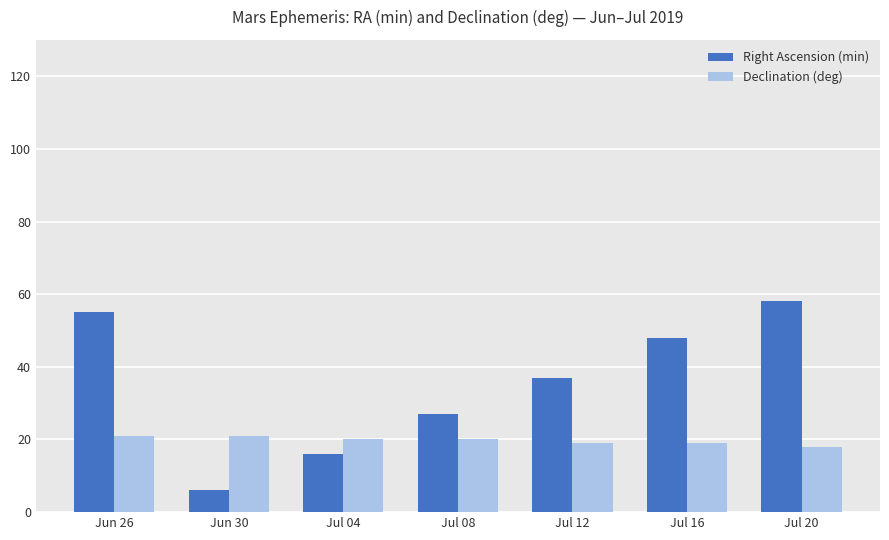

What are all the series names shown in the legend?

Right Ascension (min), Declination (deg)